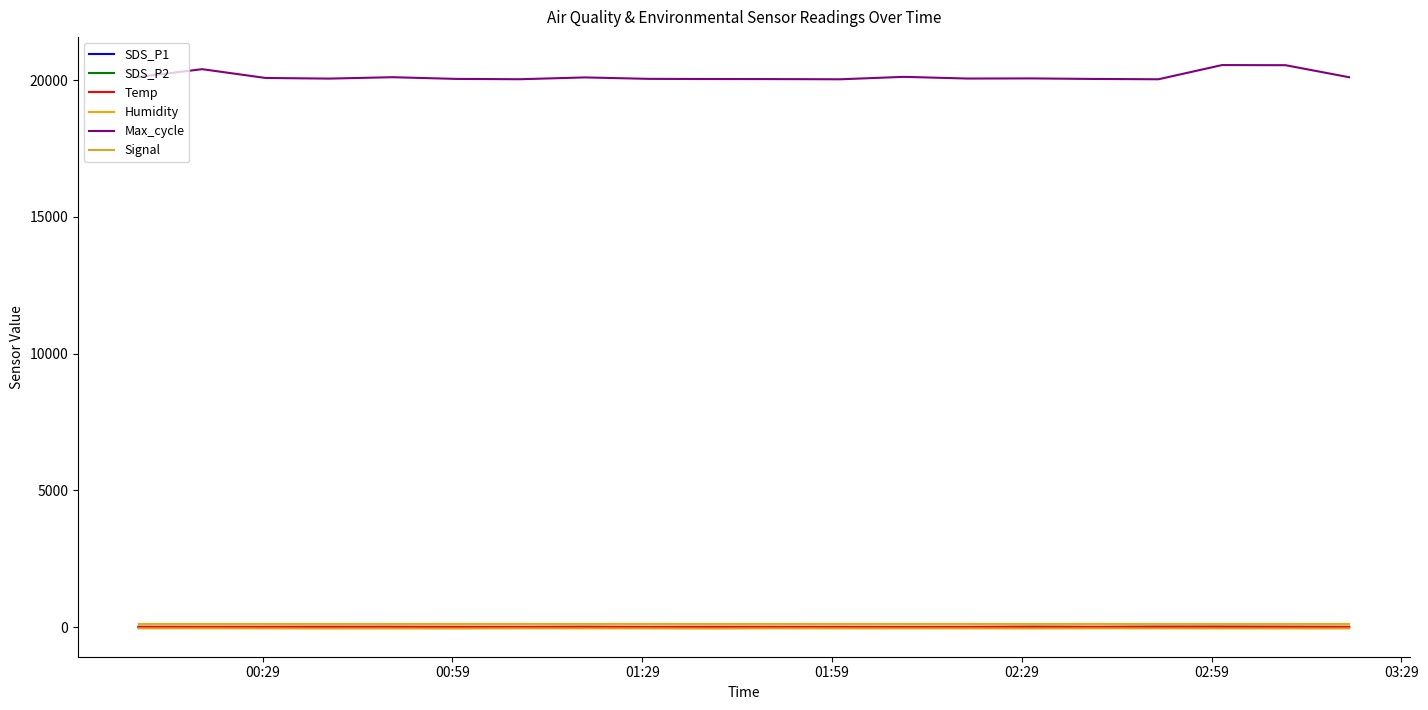

True or false: Humidity and Signal cross at least once.

False